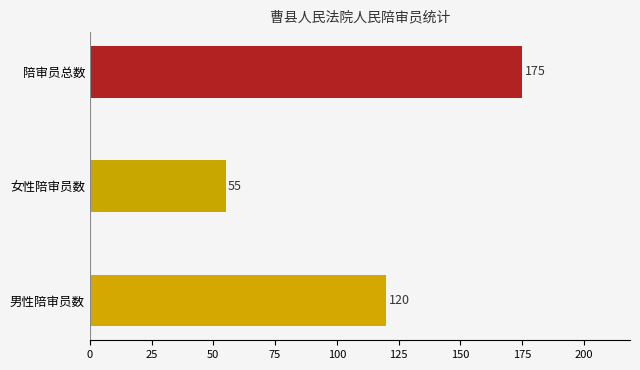

The value at 男性陪审员数 is 80. True or false?

False